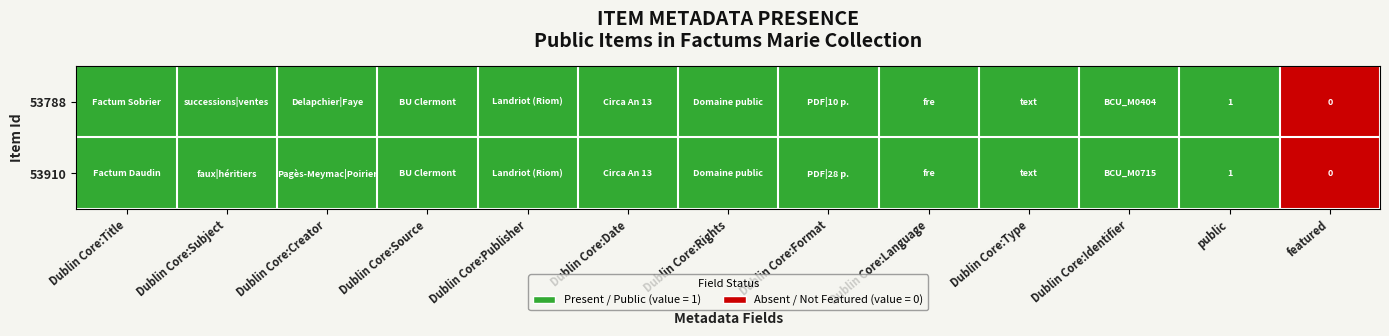

What is the greatest value displayed?

1